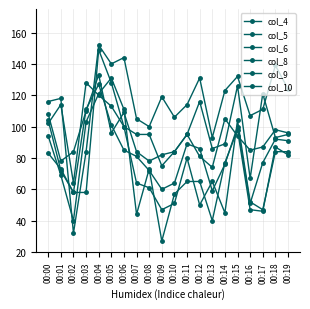

How many series are shown in this chart?

6